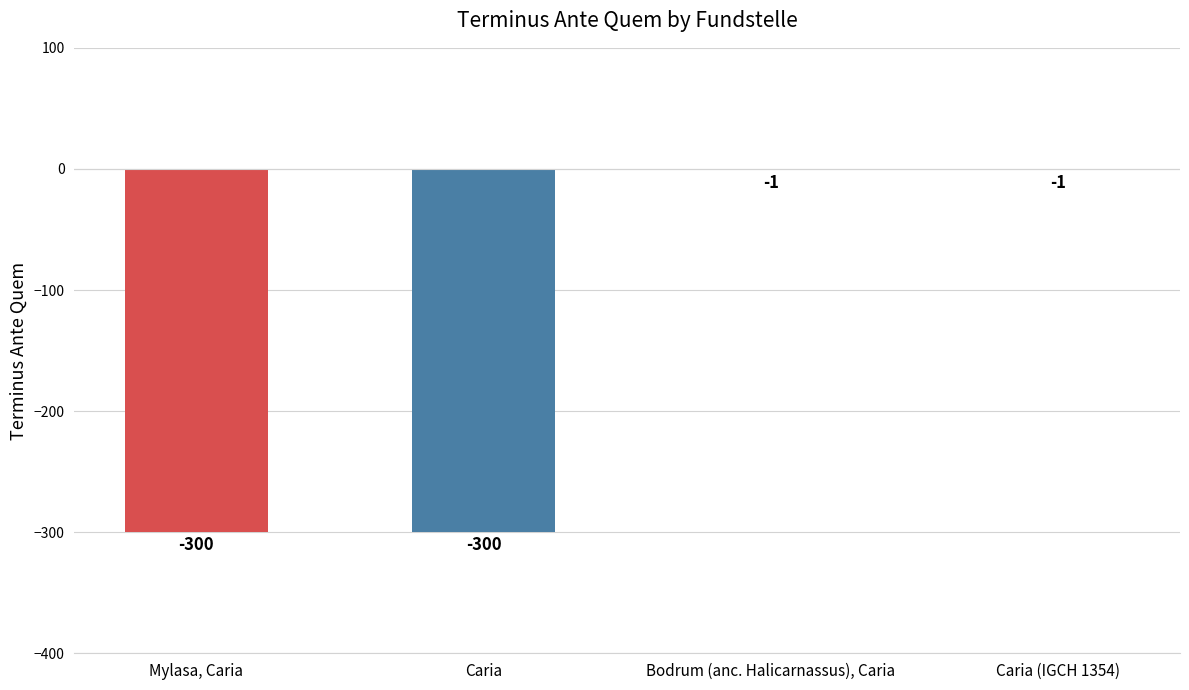

Which has a higher value, Caria or Caria (IGCH 1354)?

Caria (IGCH 1354)